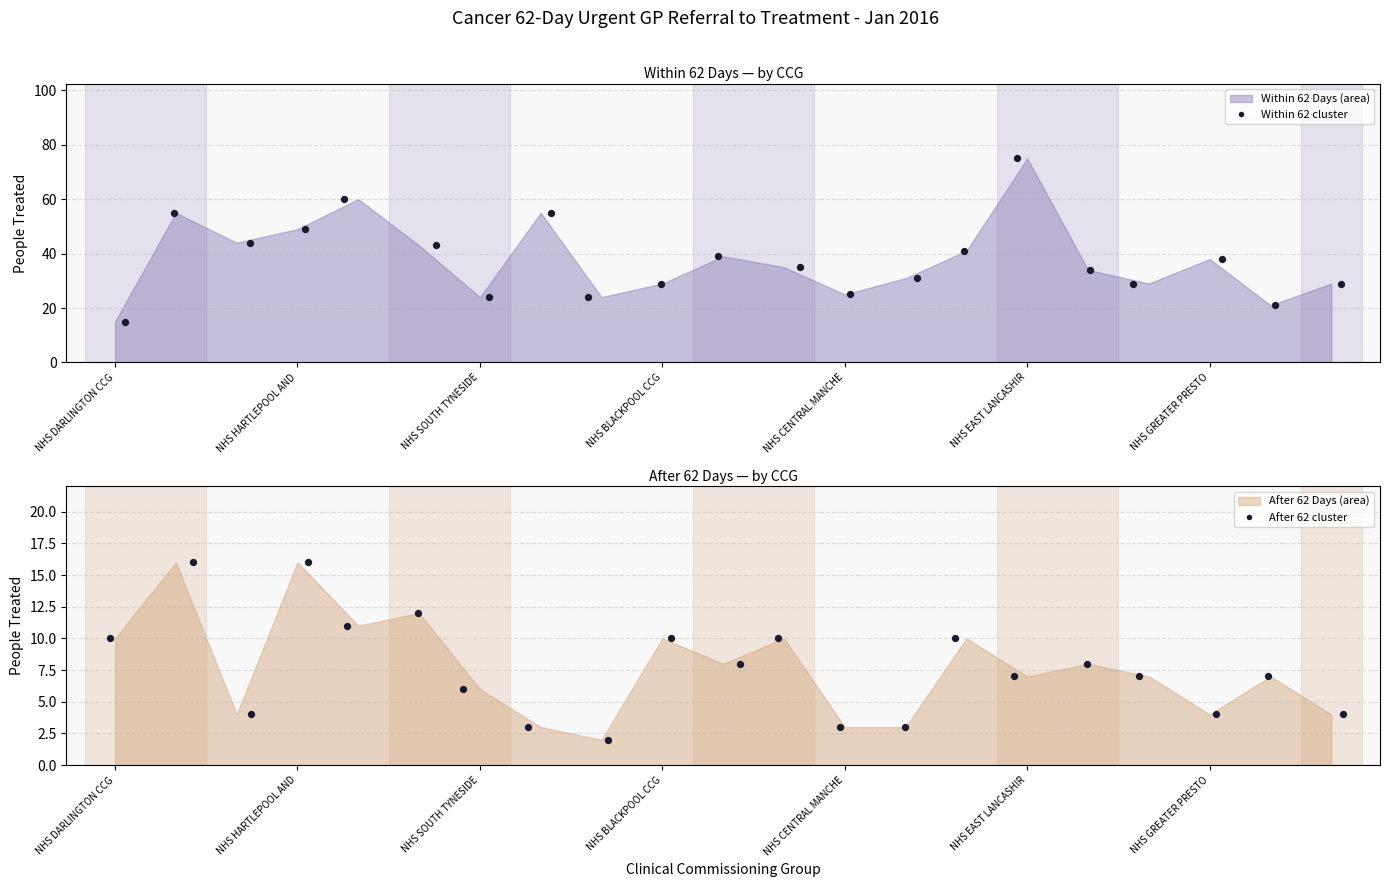

Which series has the largest total across all categories?

Within 62 Days